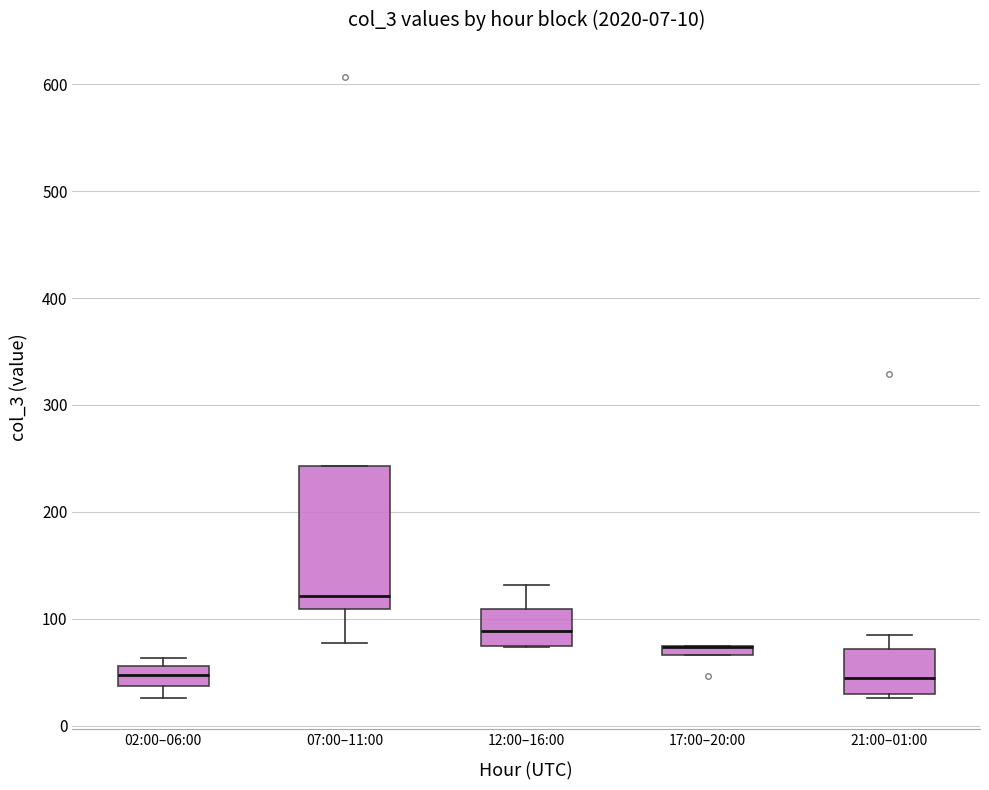

Which box is the tallest, from its lower edge to its upper edge?

07:00–11:00